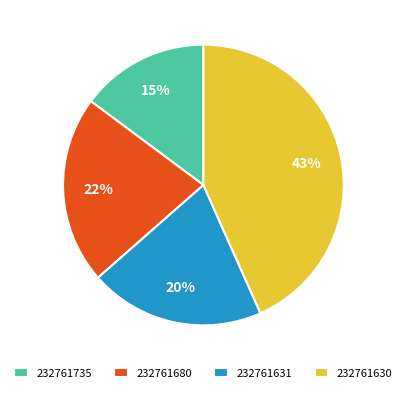

What percentage is the 232761680 slice, to the nearest percent?

22%